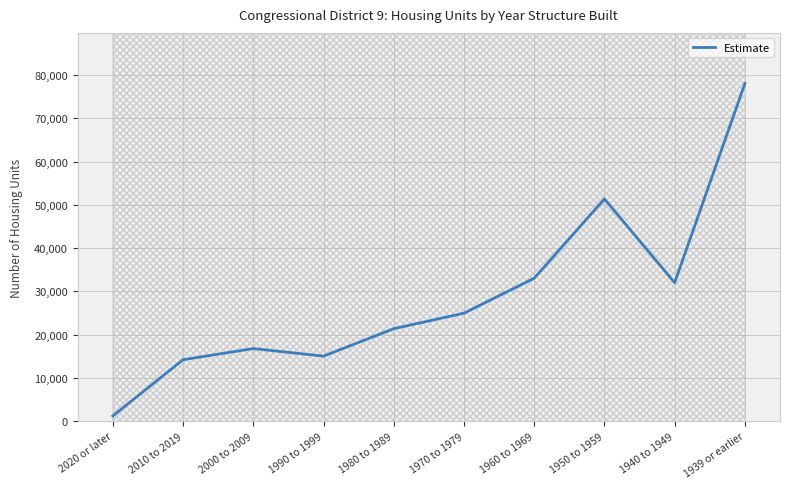

List the labels in order of value, largest first.

1939 or earlier, 1950 to 1959, 1960 to 1969, 1940 to 1949, 1970 to 1979, 1980 to 1989, 2000 to 2009, 1990 to 1999, 2010 to 2019, 2020 or later